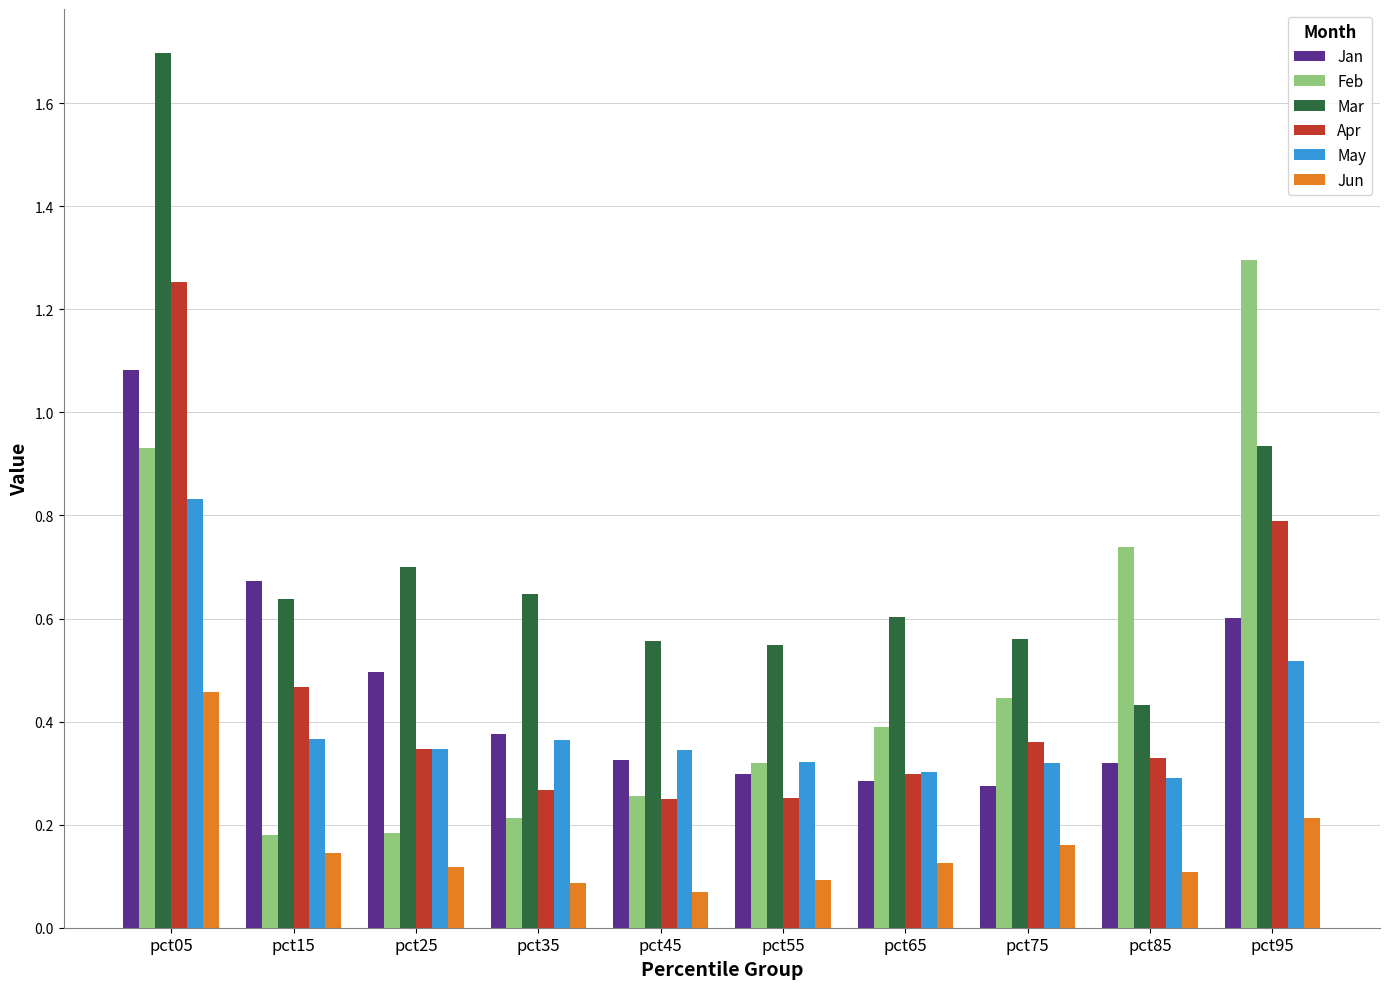

At which label does Feb reach its peak?

pct95